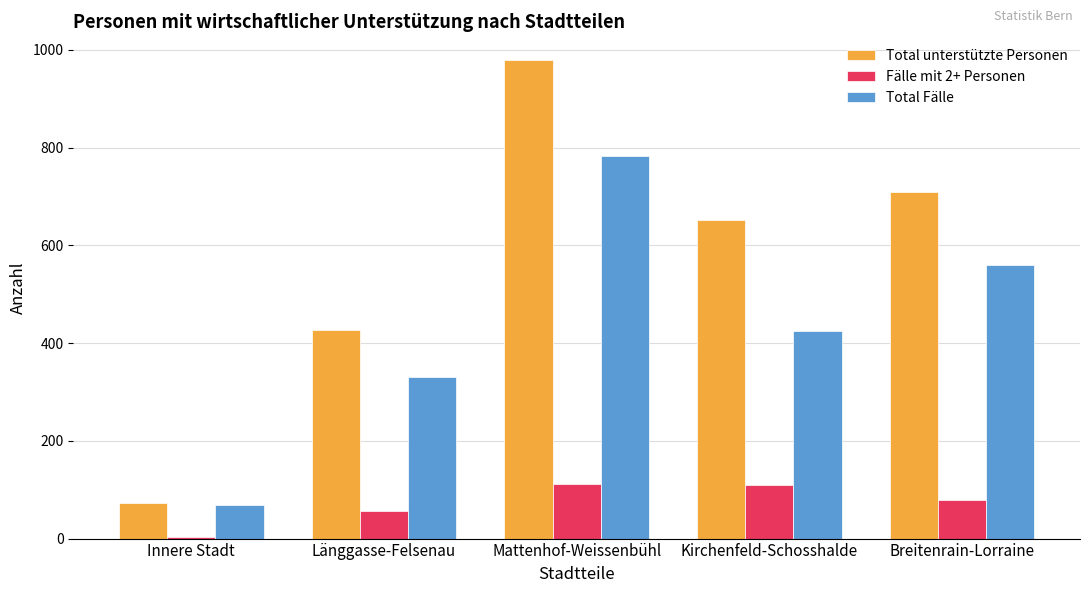

Where does the Fälle mit 2+ Personen series first go above 79?

Mattenhof-Weissenbühl